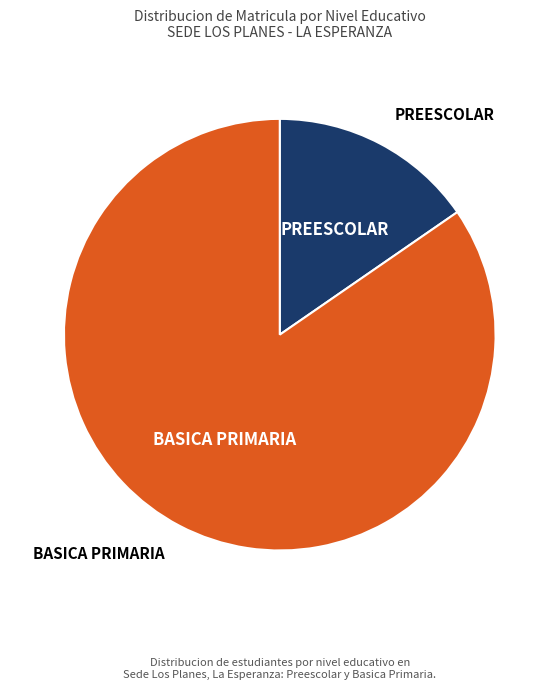

Rank the categories by value from lowest to highest.

PREESCOLAR, BASICA PRIMARIA